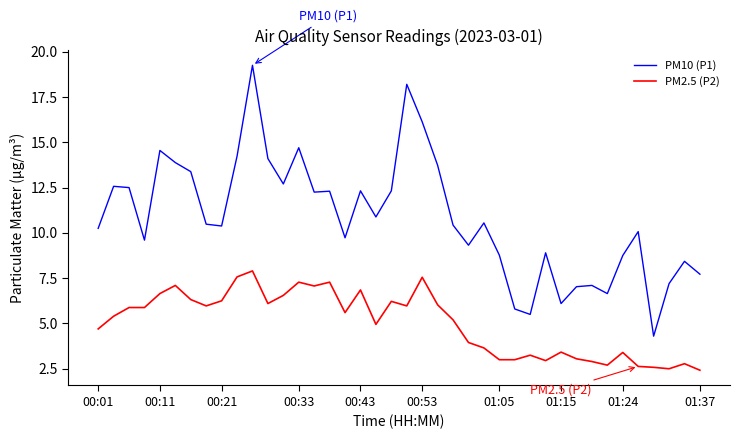

What is the minimum value shown in the chart?

2.4